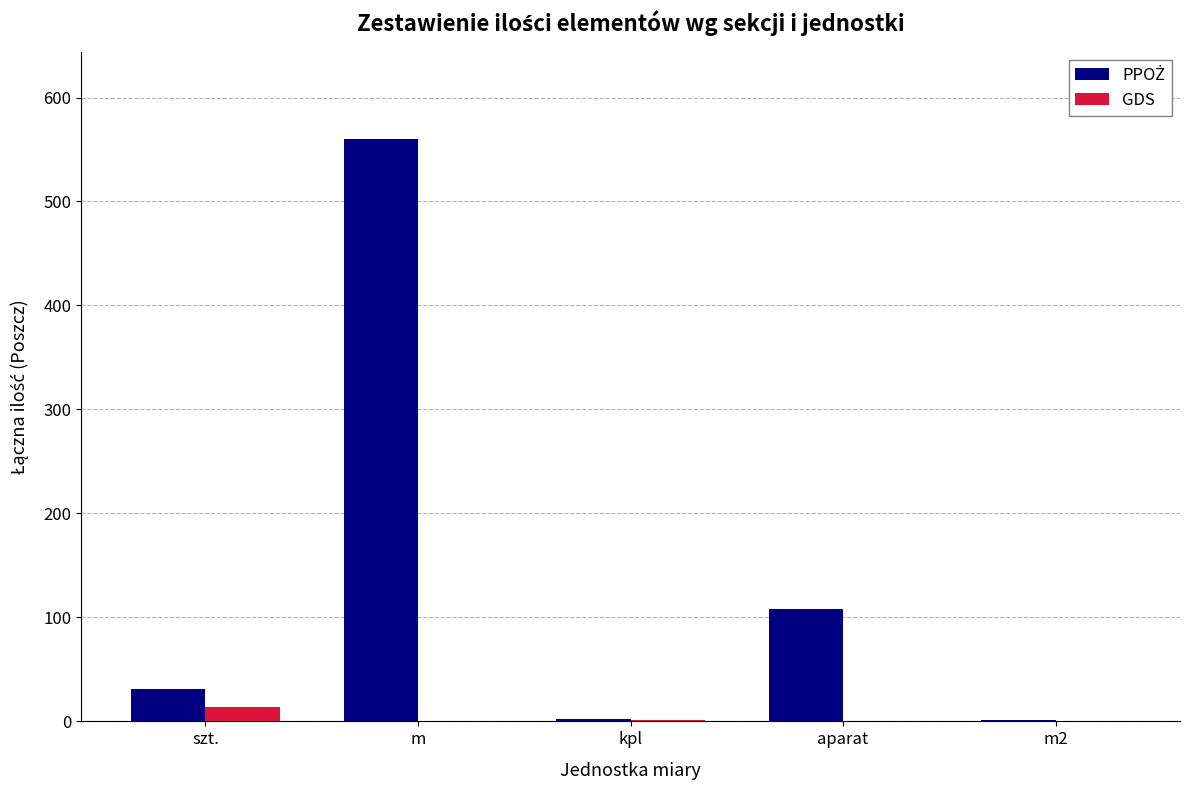

Which category has the highest value in the GDS series?

szt.